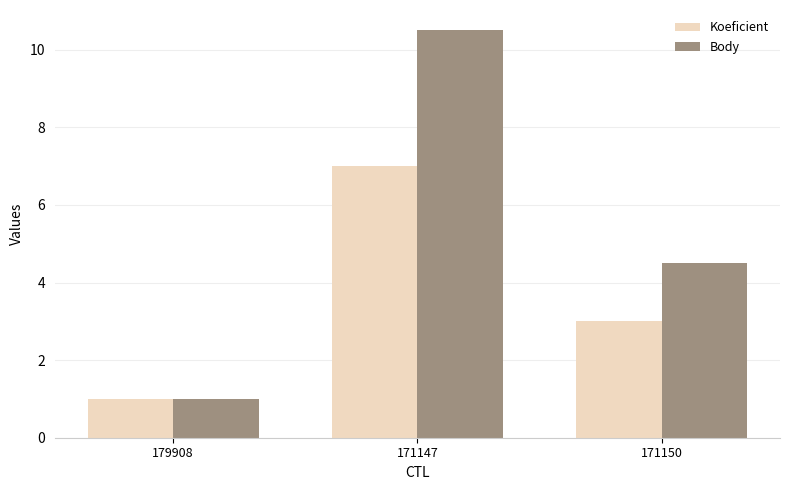

Reading right to left, transcribe all the data shown in this chart.

Koeficient: 3.0	7.0	1.0
Body: 4.5	10.5	1.0